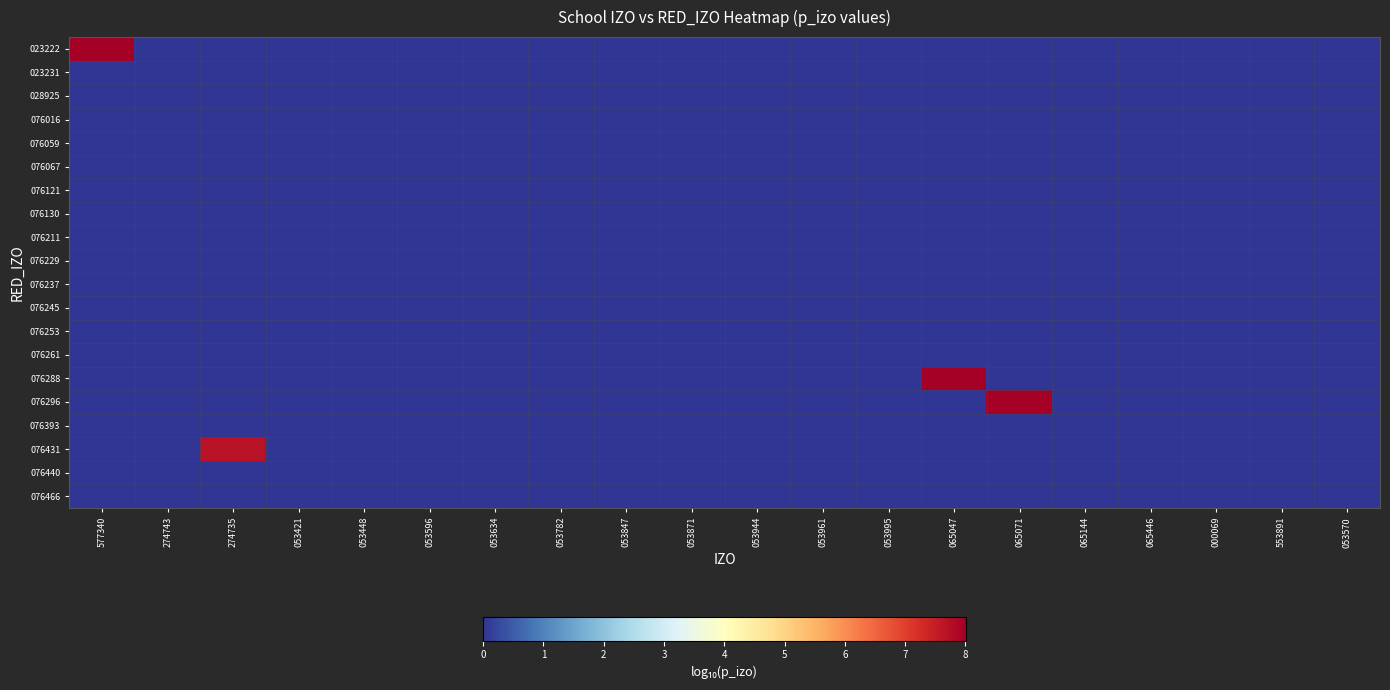

How many series are shown in this chart?

20